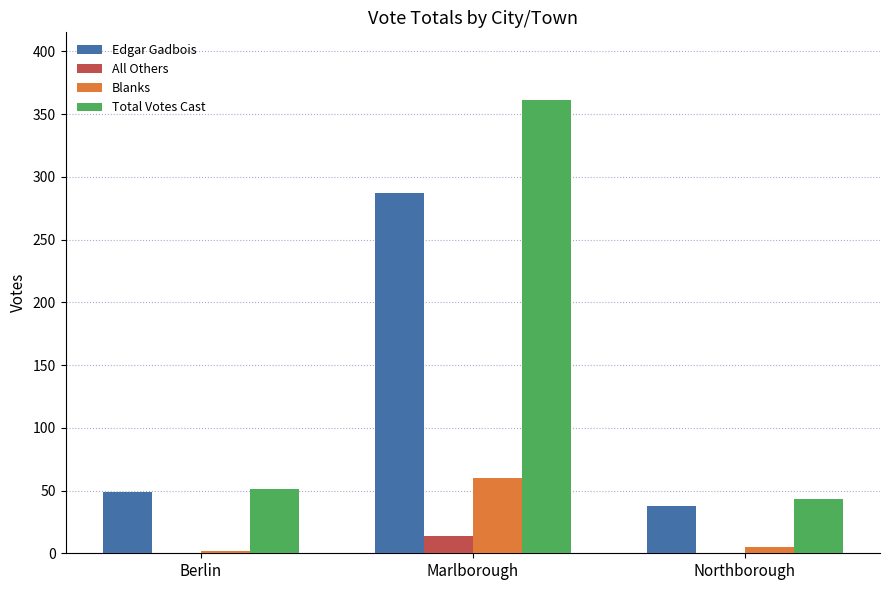

Which label corresponds to the largest value in the chart?

Marlborough